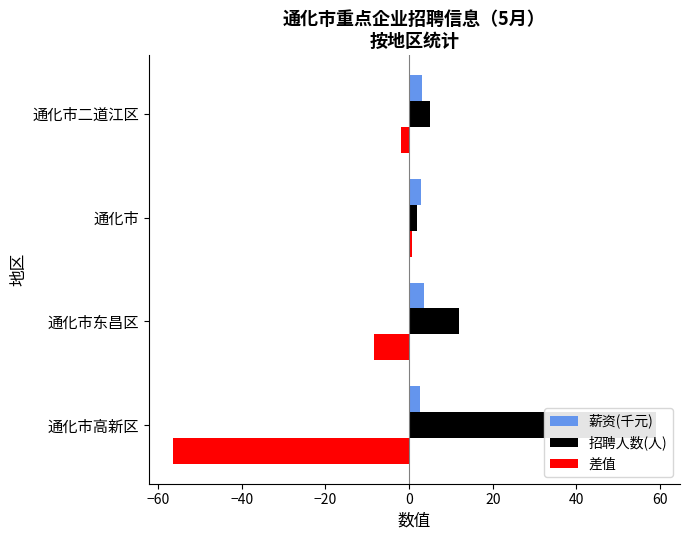

List the series in order of their peak value, lowest first.

差值, 薪资(千元), 招聘人数(人)